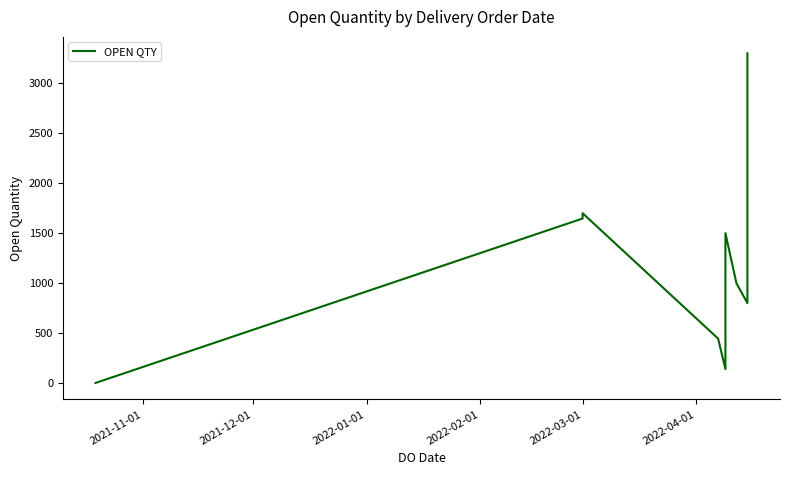

Does the chart have visible grid lines?

No